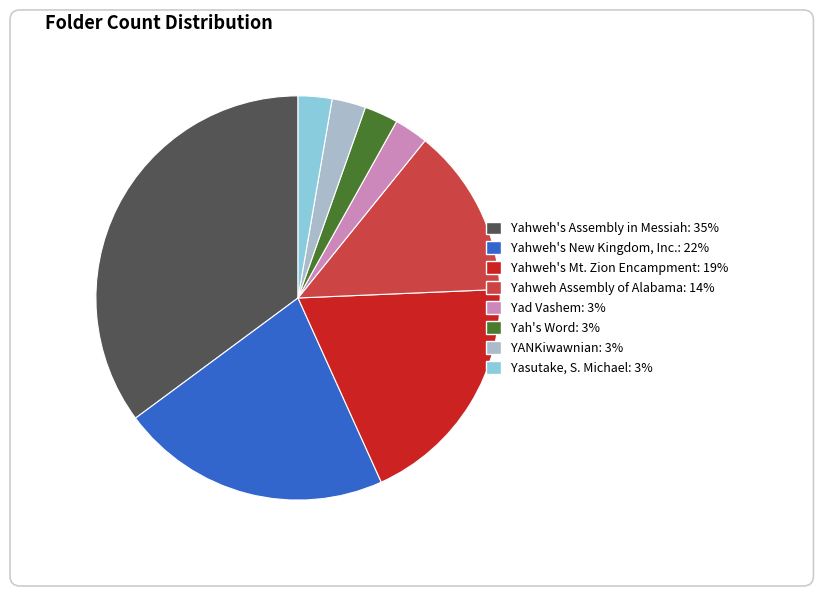

Is it true that Yah's Word is 17% of the pie?

False